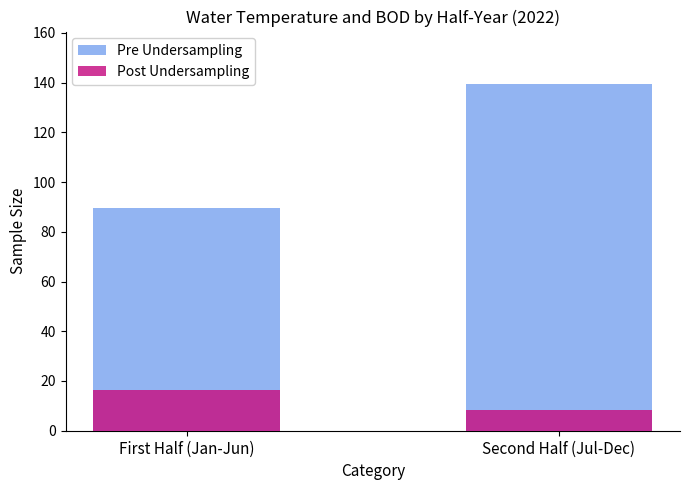

What is the label of the 2nd bar from the right?

First Half (Jan-Jun)